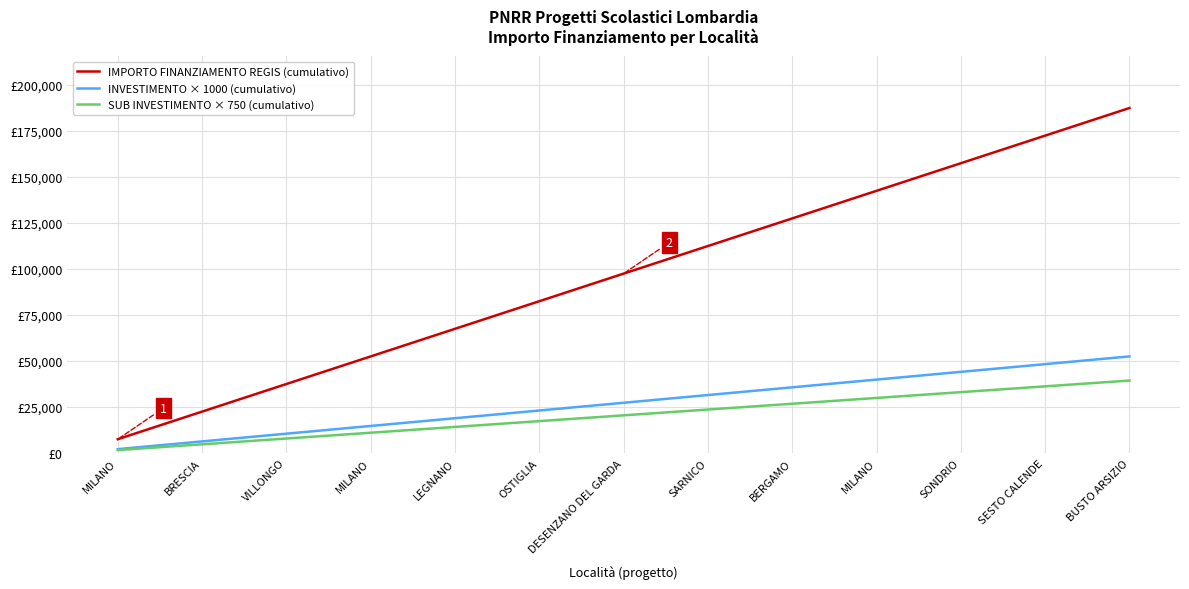

Which series has the largest total across all categories?

IMPORTO FINANZIAMENTO REGIS (cumulativo)